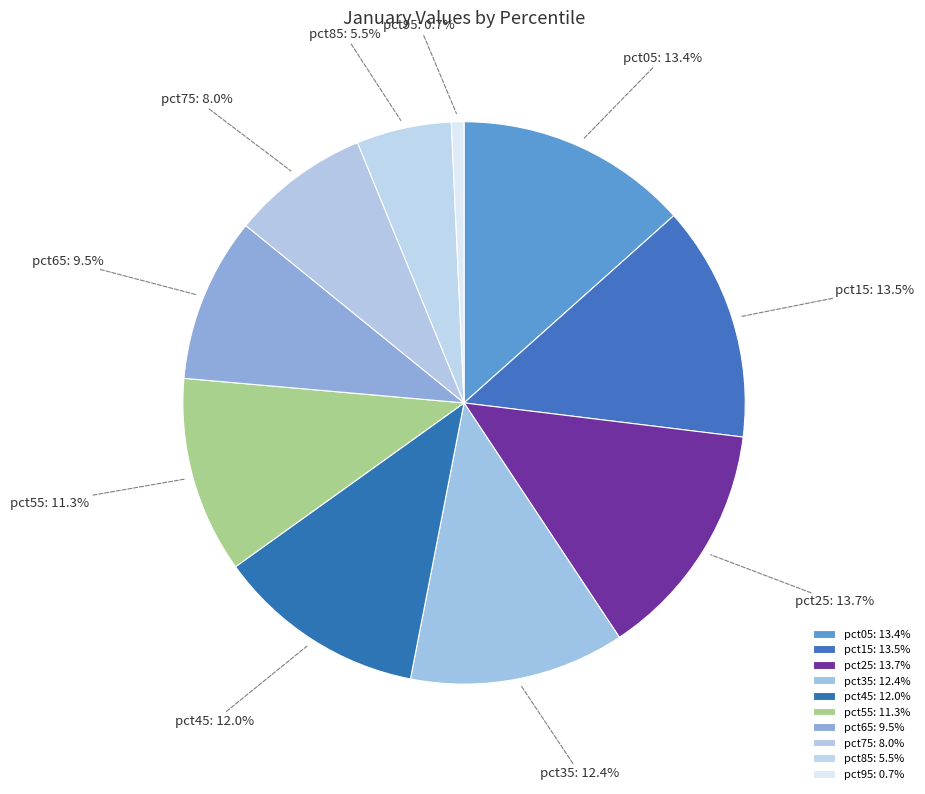

The pct35 slice represents 22% of the pie. True or false?

False